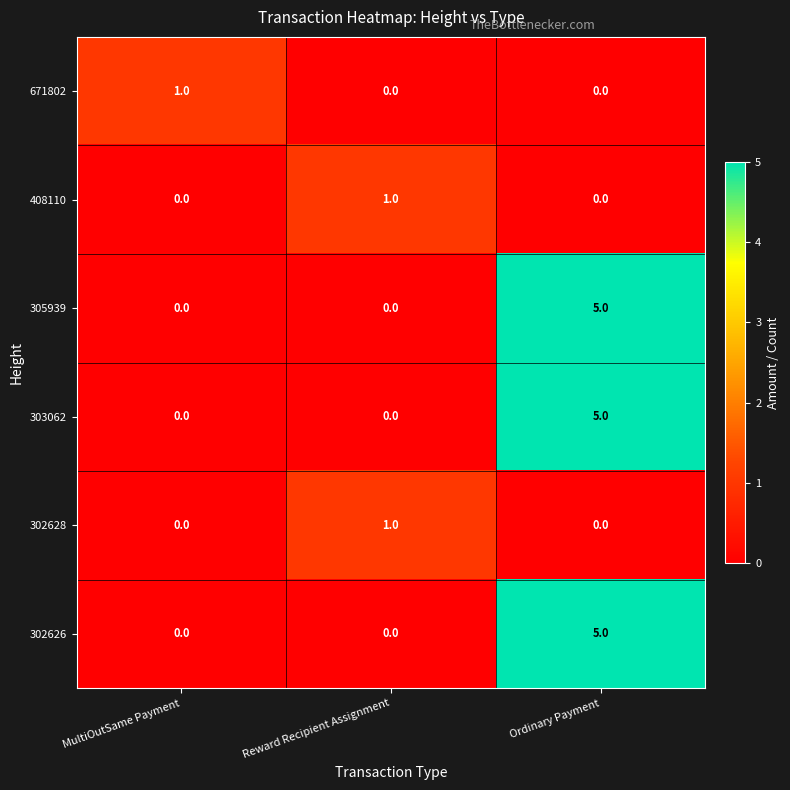

What is the difference between the maximum and minimum values in the 302626 series?

5